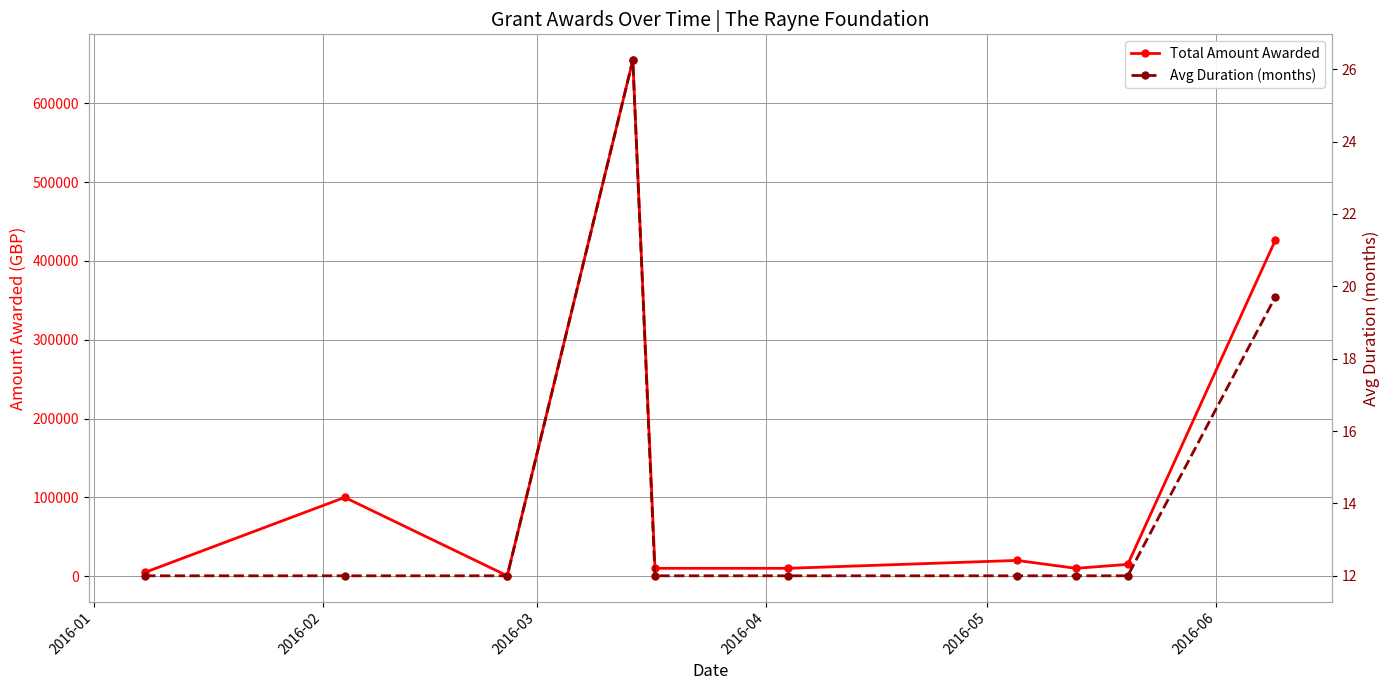

How many interior local peaks does the Avg Duration (months) series have?

1